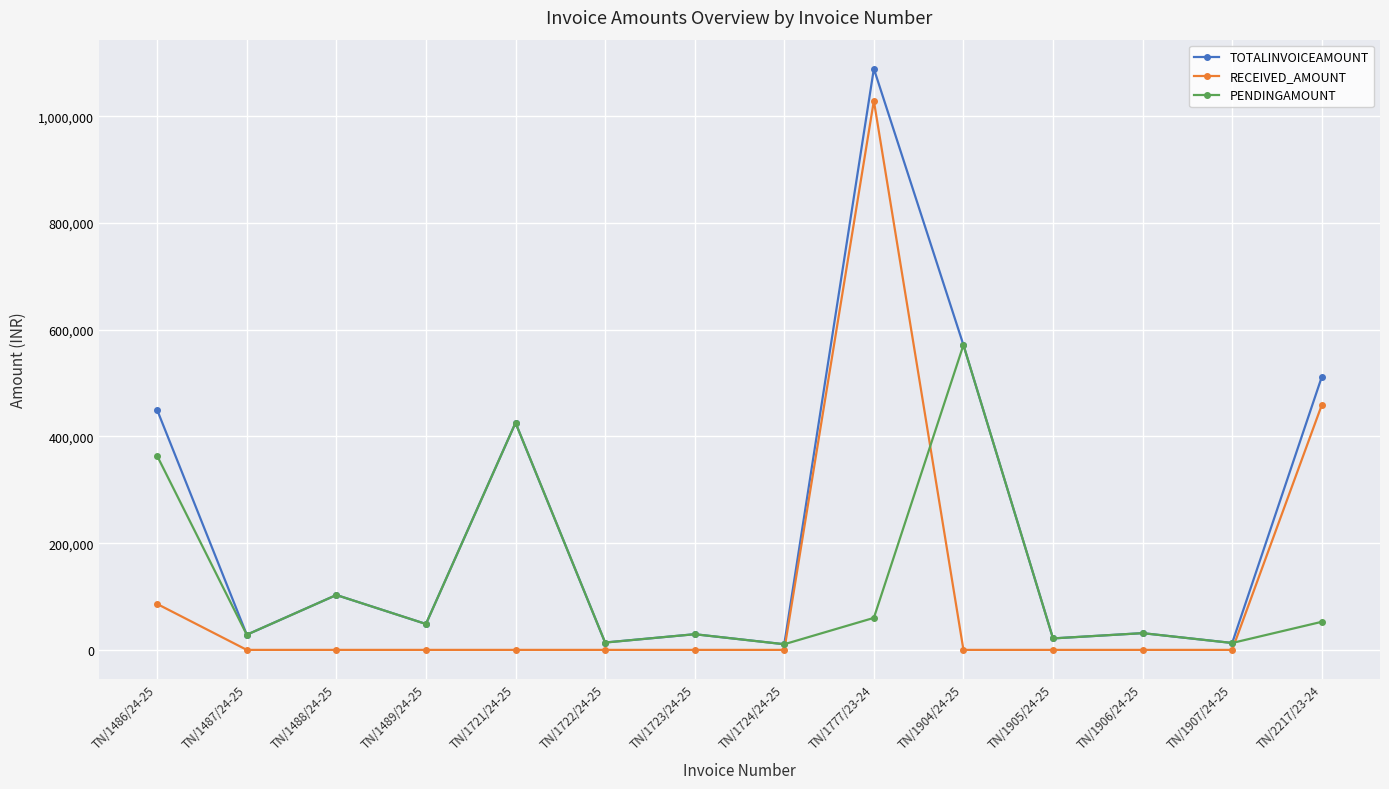

What is the difference between the PENDINGAMOUNT values at TN/1488/24-25 and TN/1722/24-25?

89090.0